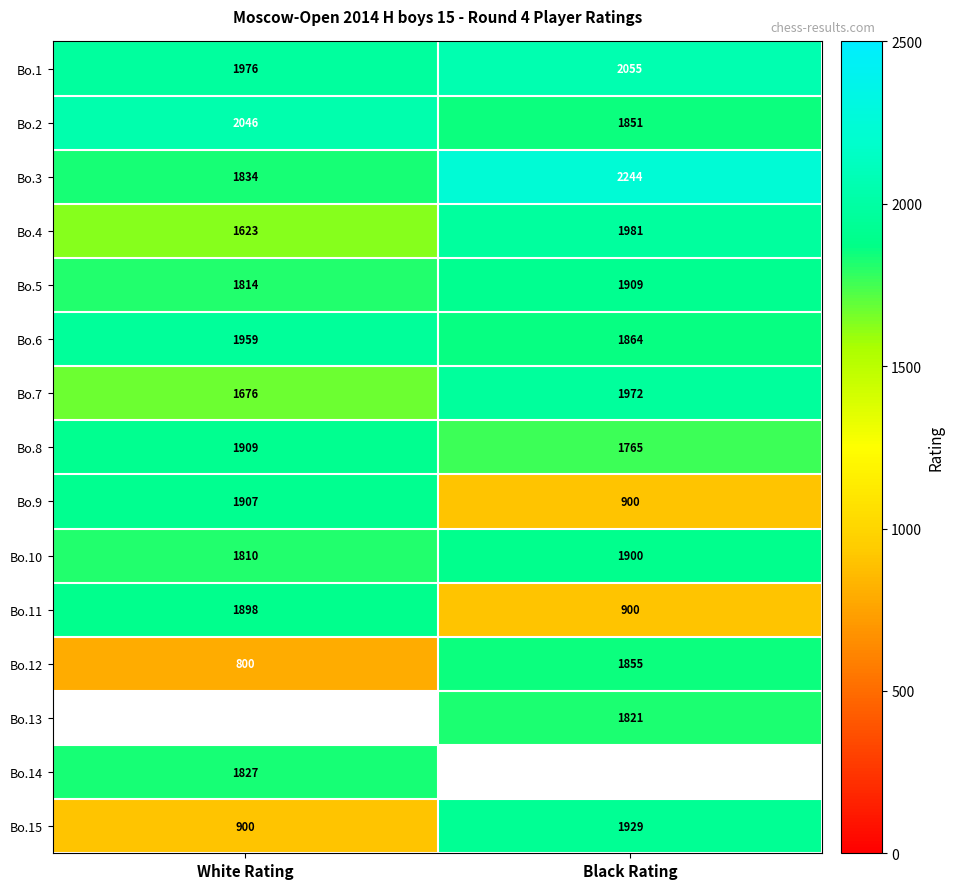

Is the value of Bo.8 at White Rating greater than the value of Bo.6 at Black Rating?

Yes